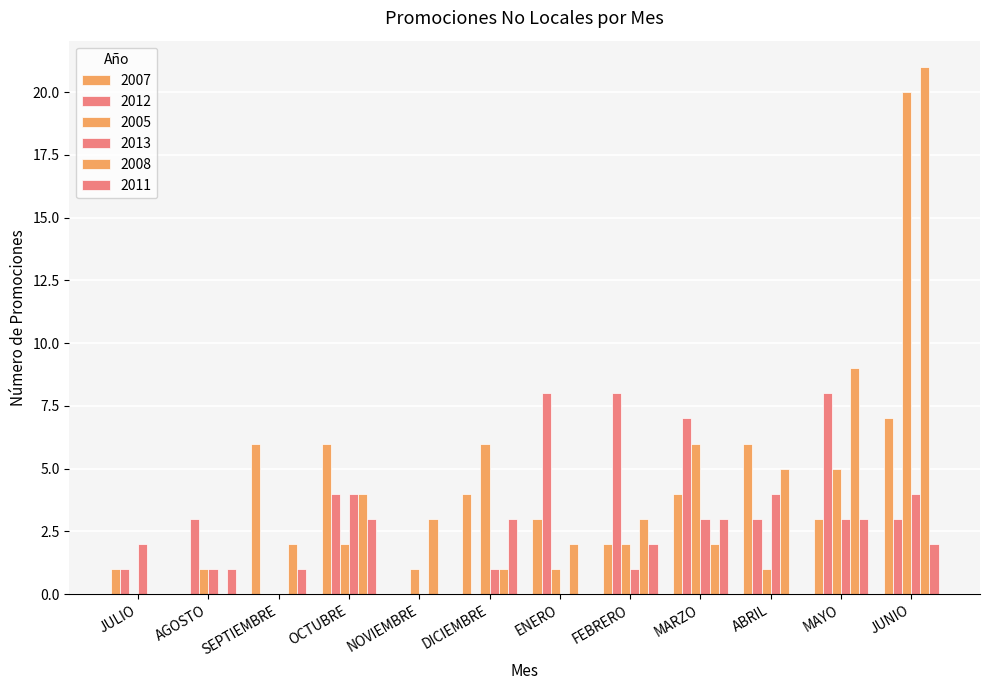

Rank the series by their maximum value, from highest to lowest.

2008, 2005, 2012, 2007, 2013, 2011